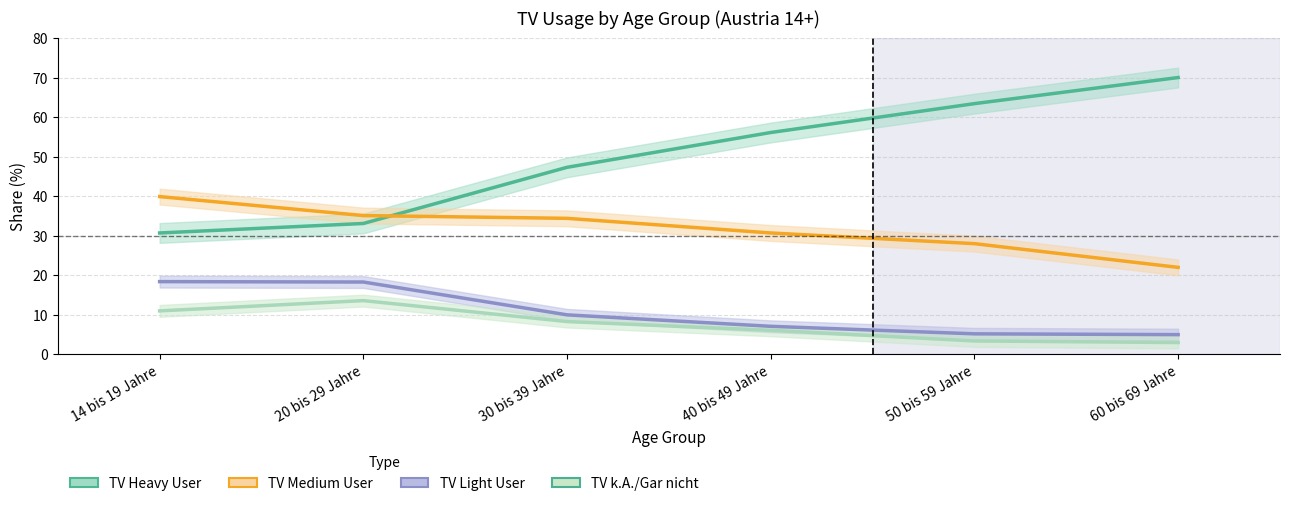

At which label does TV k.A./Gar nicht reach its minimum?

60 bis 69 Jahre